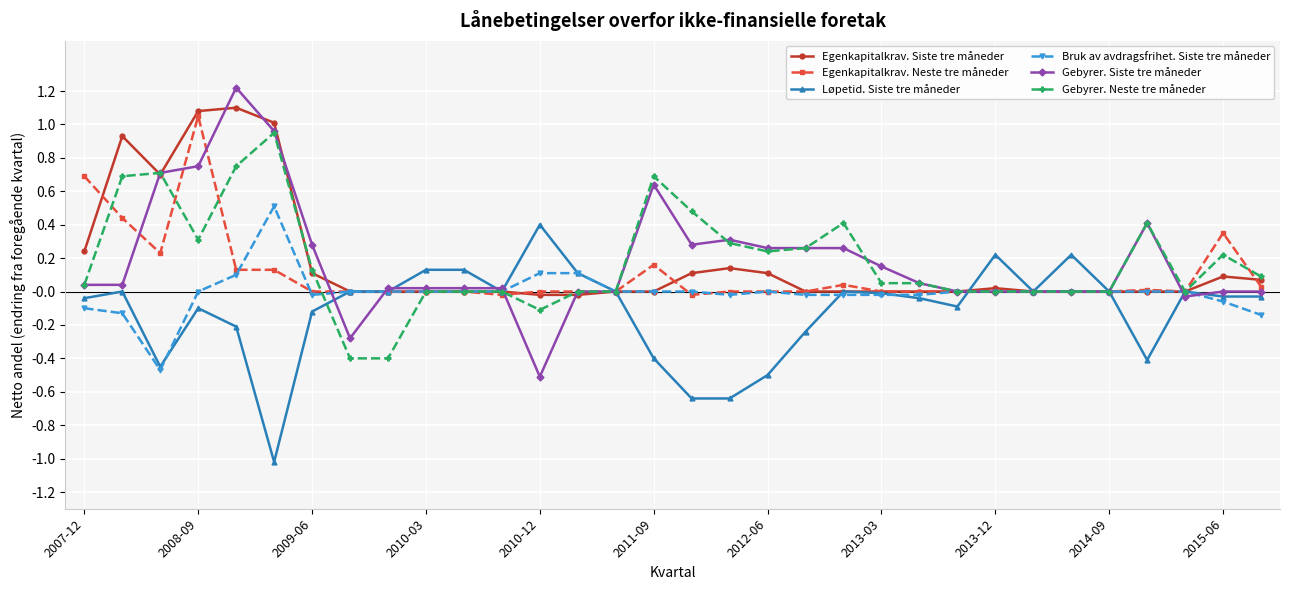

Which series has the widest spread of values?

Gebyrer. Siste tre måneder